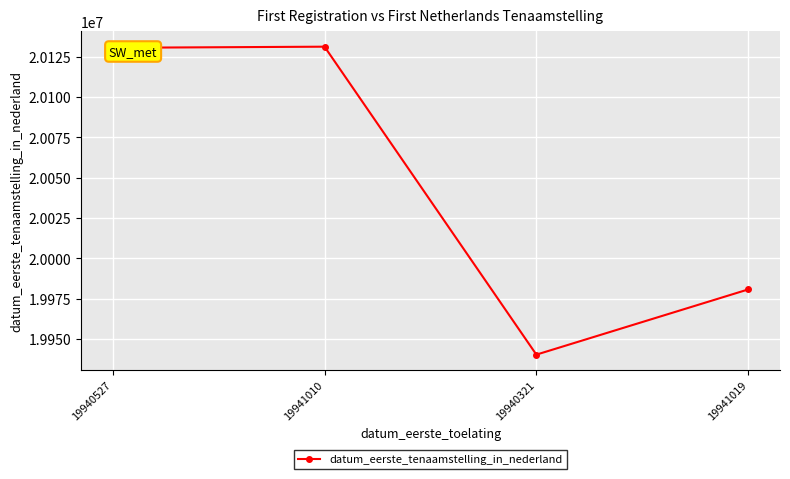

Where is the data nearest to the value 20035712?

19941019